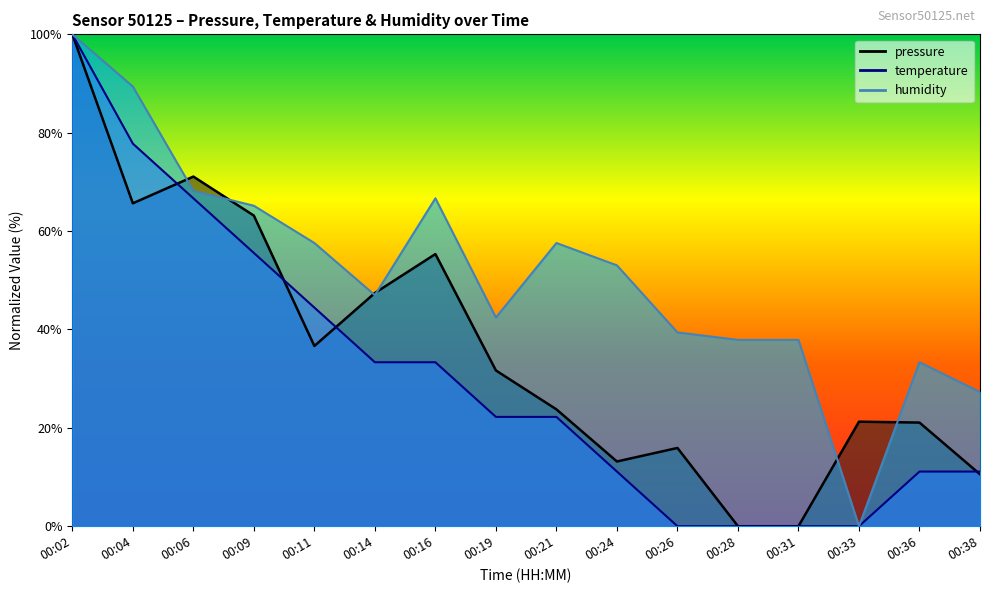

What is the difference between the second highest and second lowest values in the humidity series?

62.1